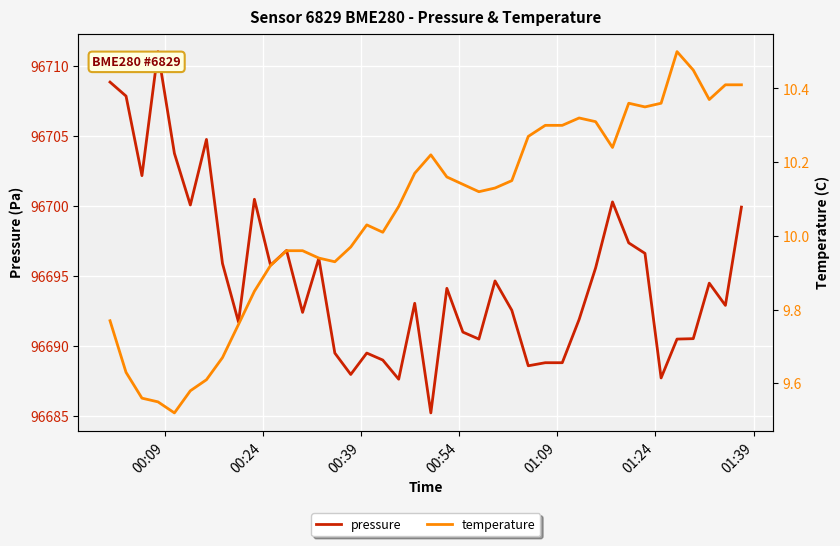

What is the minimum value shown in the chart?

9.5